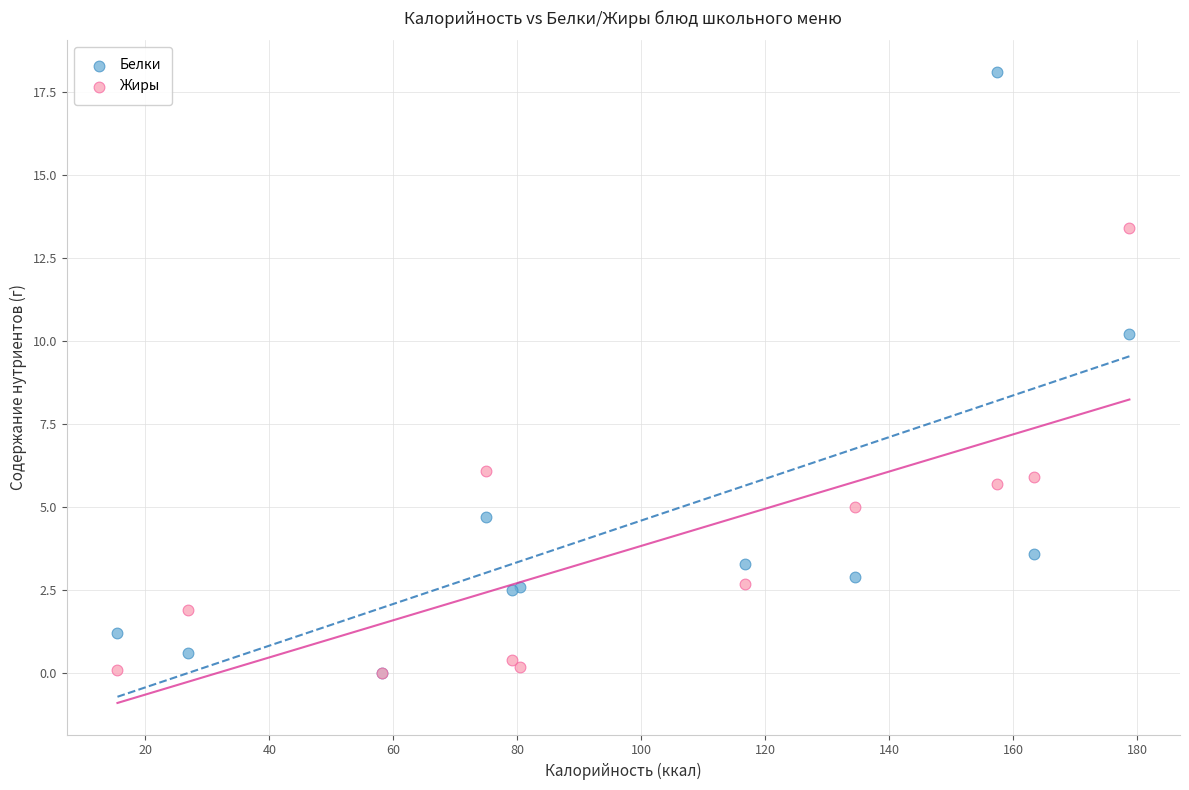

In the Белки series, what Y value is closest to 9?

10.2